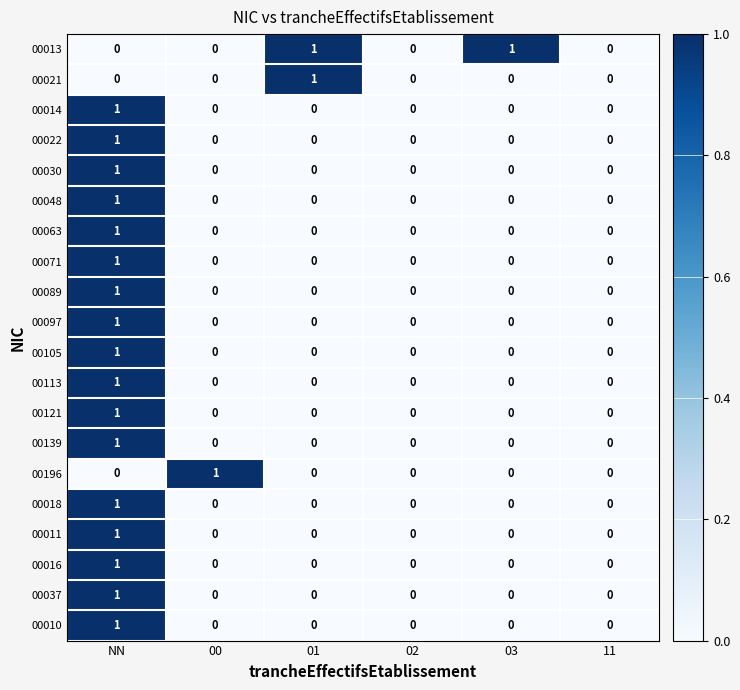

Count the 00010 values in the range 0 to 1.

6